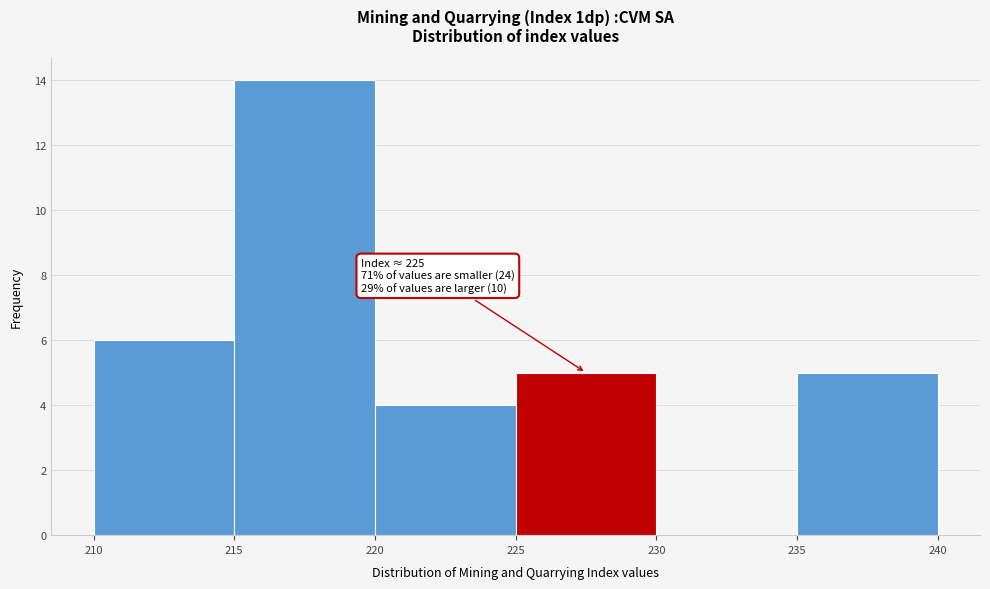

Over which range of the x-axis is the bar tallest?

215 to 220